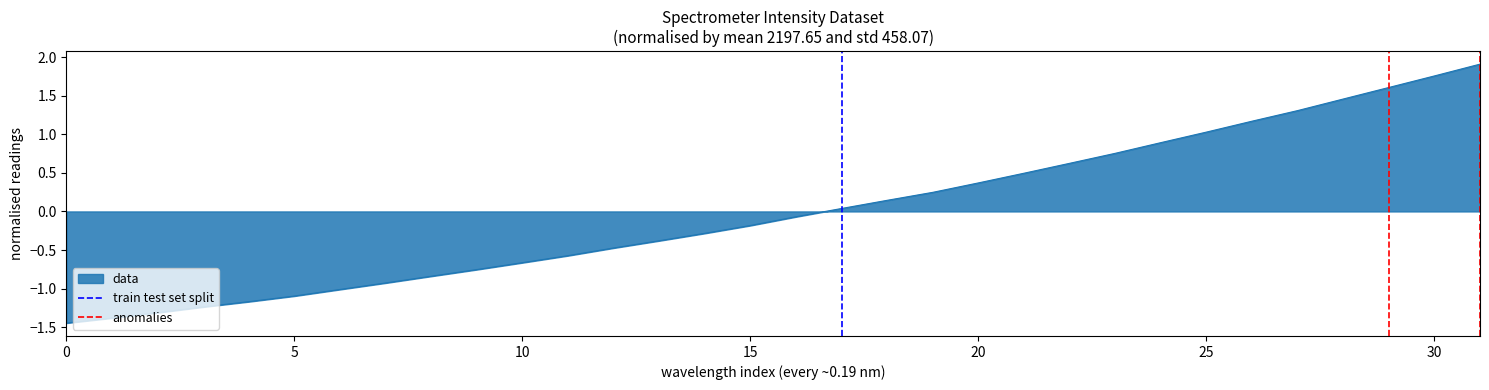

What is the value of the anomalies point at the 2nd from the left?

1